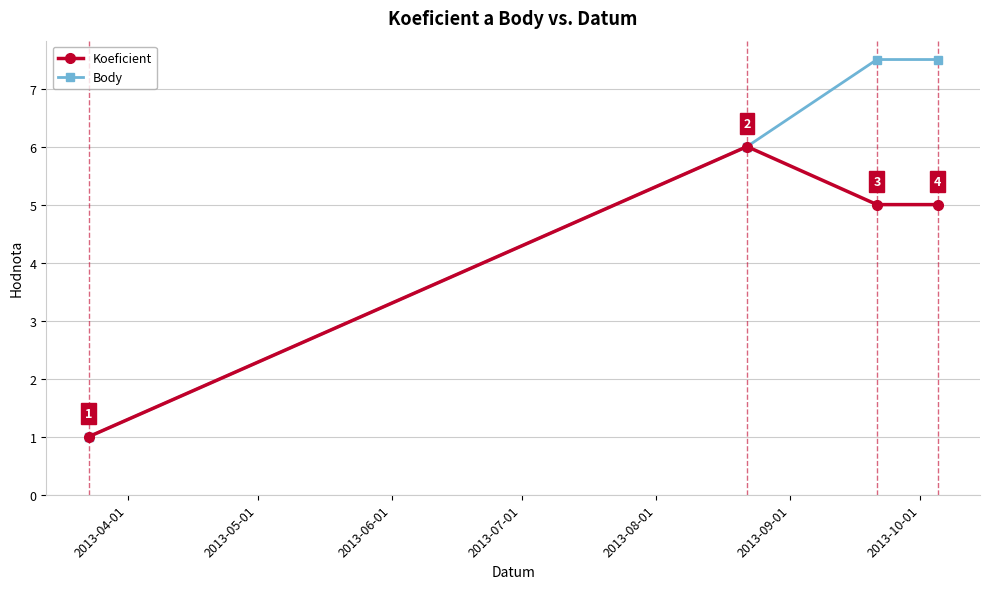

Which series has the largest total across all categories?

Body